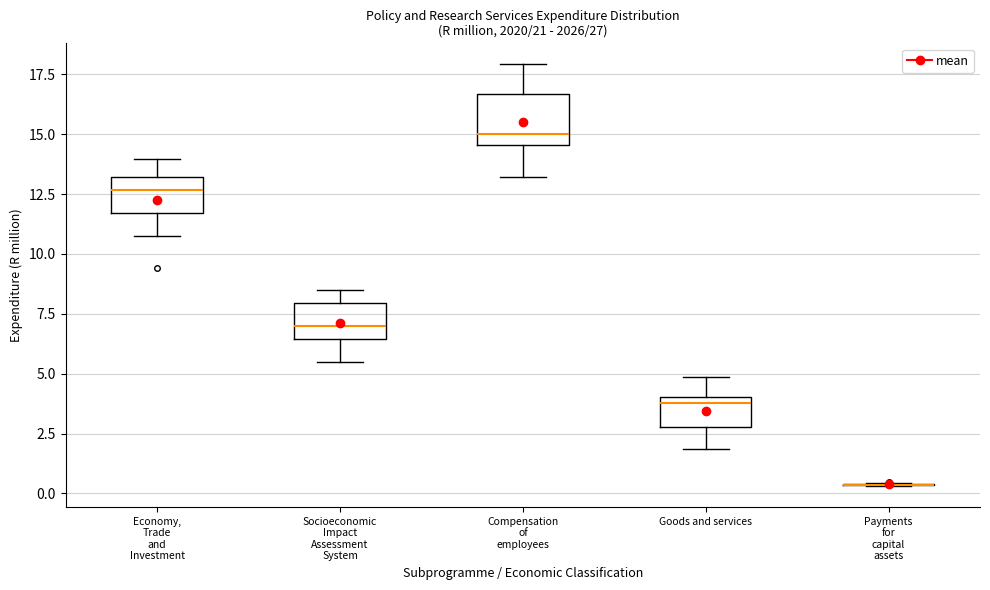

Reading left to right, transcribe this box plot: for each box, give where its median line is, the range the box spans, and where its two whiskers end, as read against the y-axis. The values are not printed on the chart, so give them approximately, as read against the axis.

Economy, Trade and Investment: median 12.5, box 11.5 to 13.0, whiskers 11.0 to 14.0
Socioeconomic Impact Assessment System: median 7.0, box 6.5 to 8.0, whiskers 5.5 to 8.5
Compensation of employees: median 15.0, box 14.5 to 16.5, whiskers 13.0 to 18.0
Goods and services: median 4.0 (just below the box's upper edge), box 3.0 to 4.0, whiskers 2.0 to 5.0
Payments for capital assets: box collapsed to a line at 0.5, whiskers 0.5 to 0.5